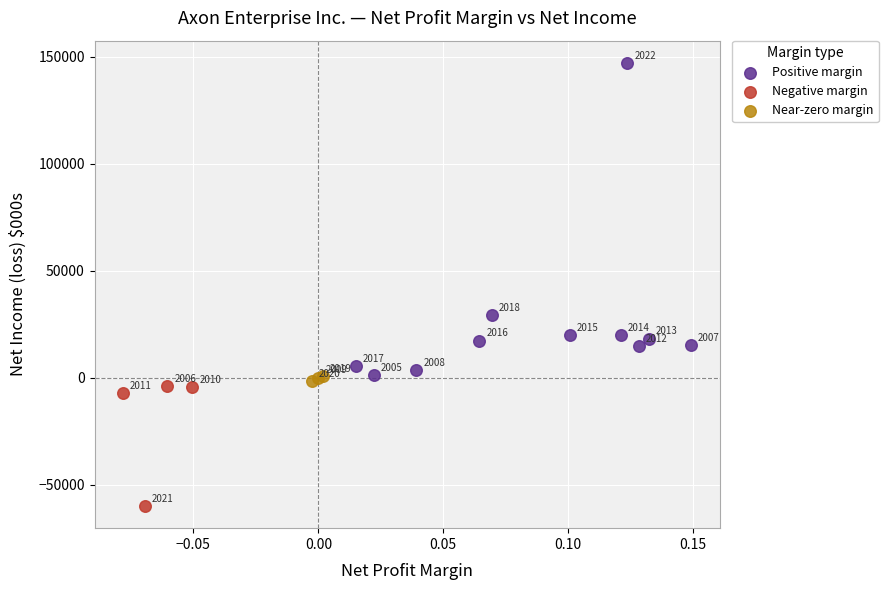

Which series has the largest Y range (max minus min)?

Positive margin